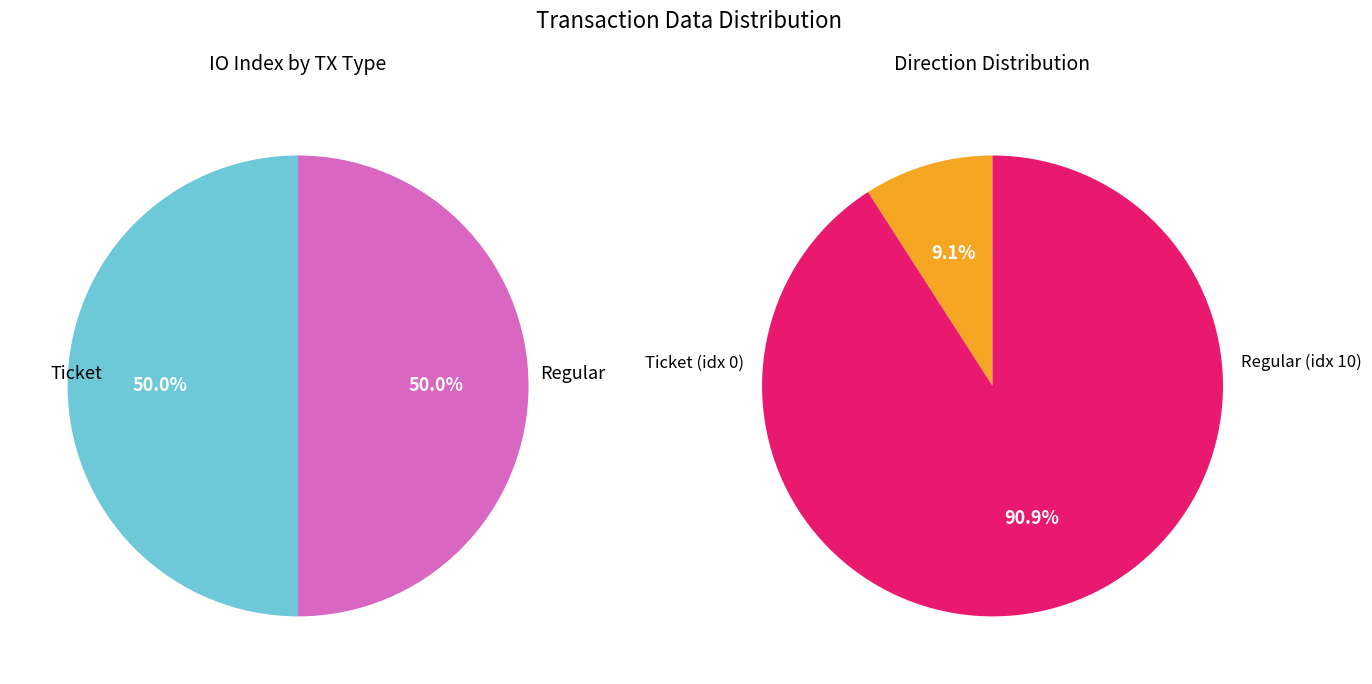

What percentage is the direction_values slice, to the nearest percent?

100%